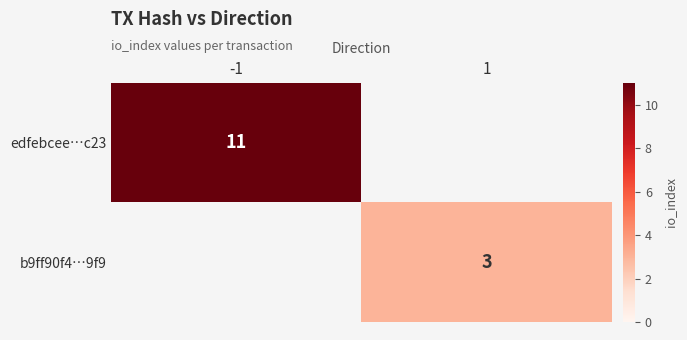

The b9ff90f4…9f9 series shows 5.4 at 1. True or false?

False